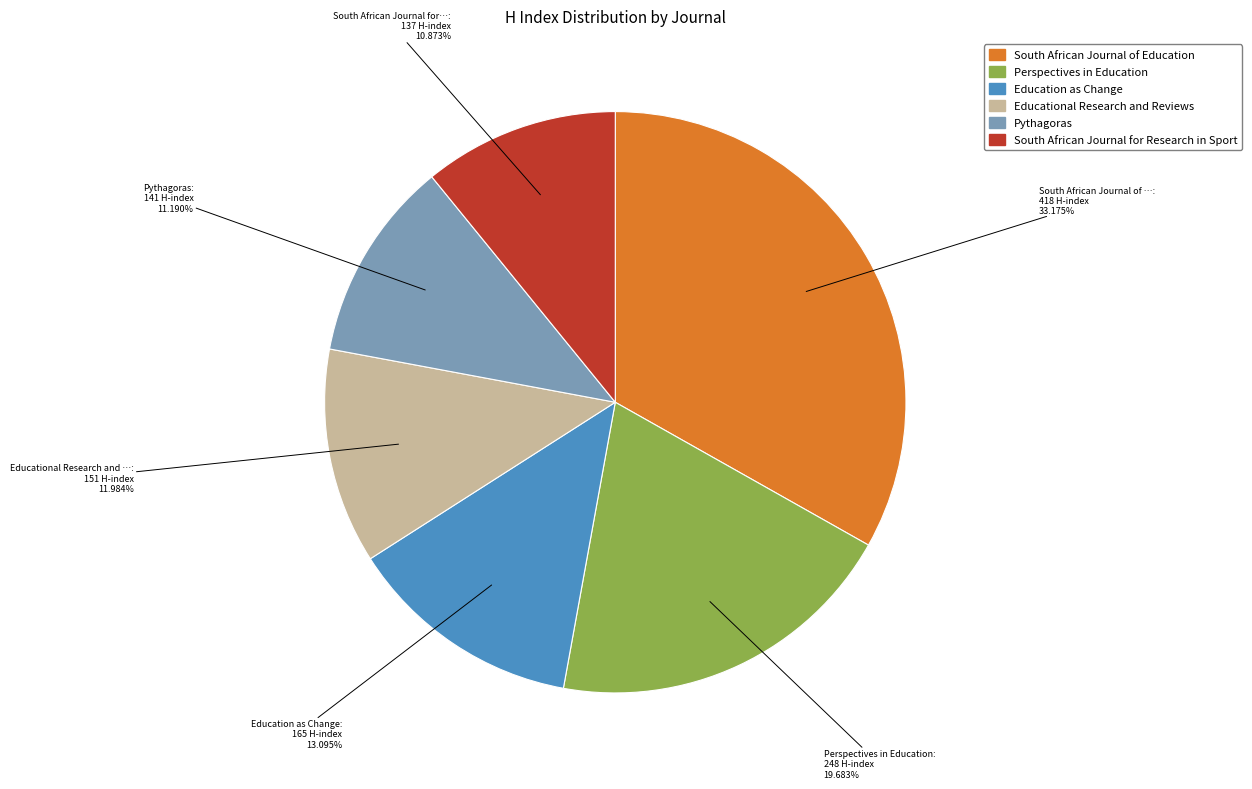

What is the largest slice in the pie chart?

South African Journal of Education